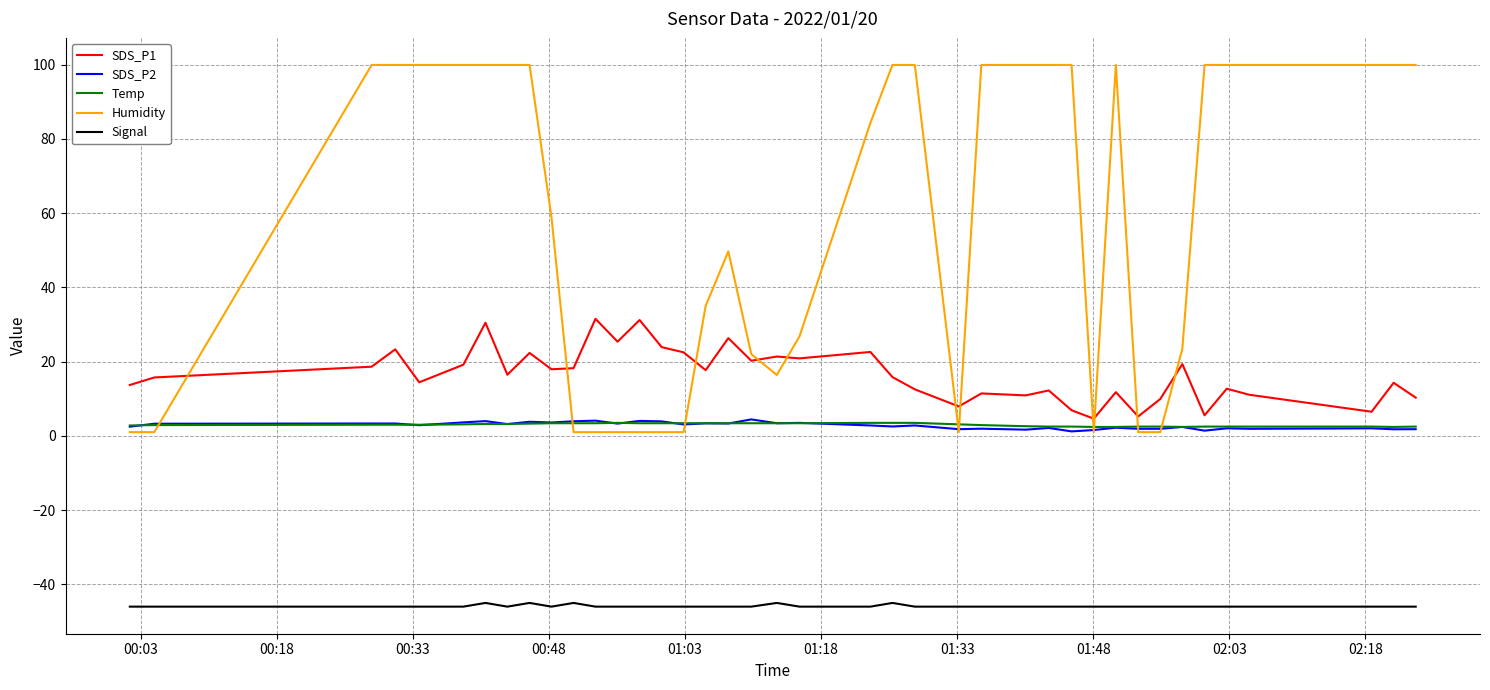

Which series has the widest spread of values?

Humidity